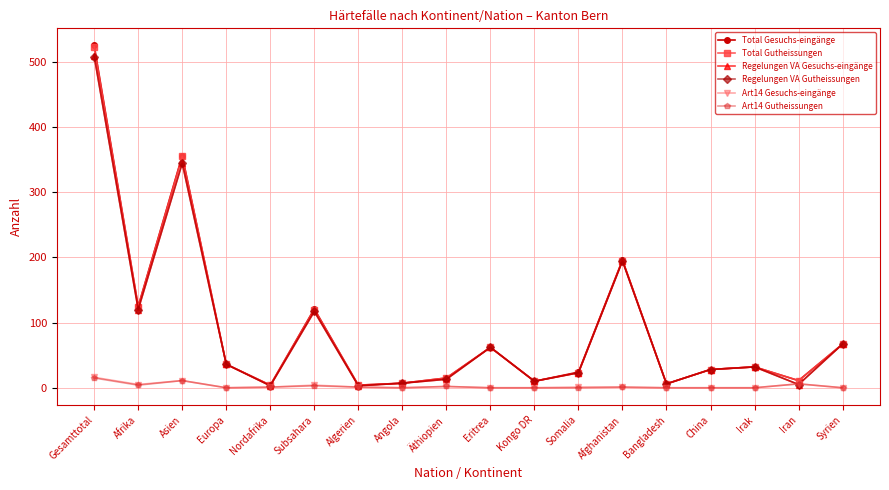

Which series ends up on top after the final intersection of Regelungen VA Gutheissungen and Art14 Gutheissungen?

Regelungen VA Gutheissungen